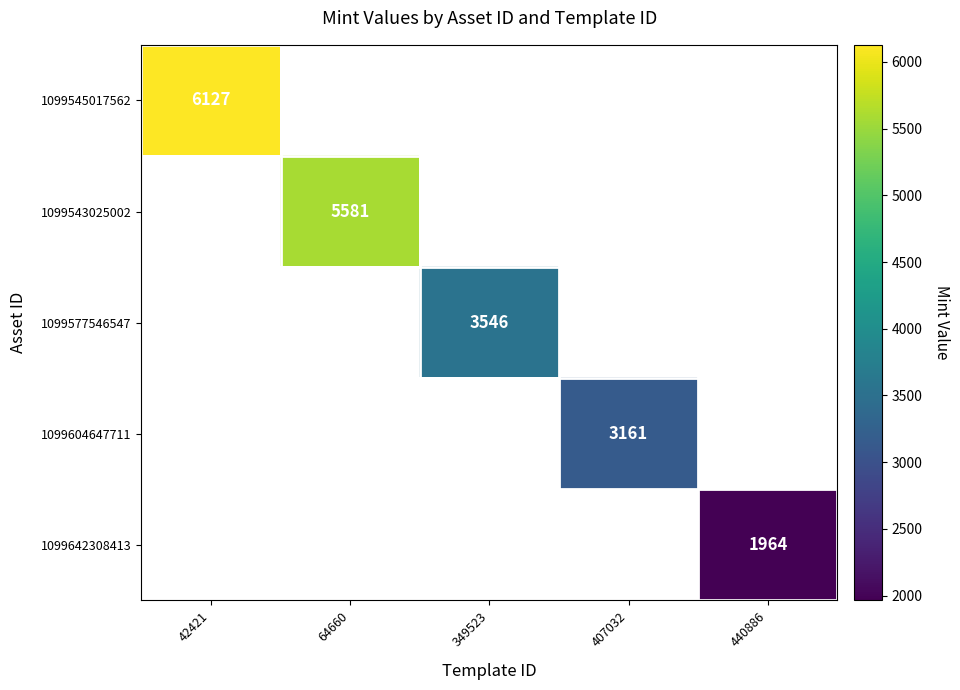

The value of 1099604647711 at 407032 is 3161. True or false?

True